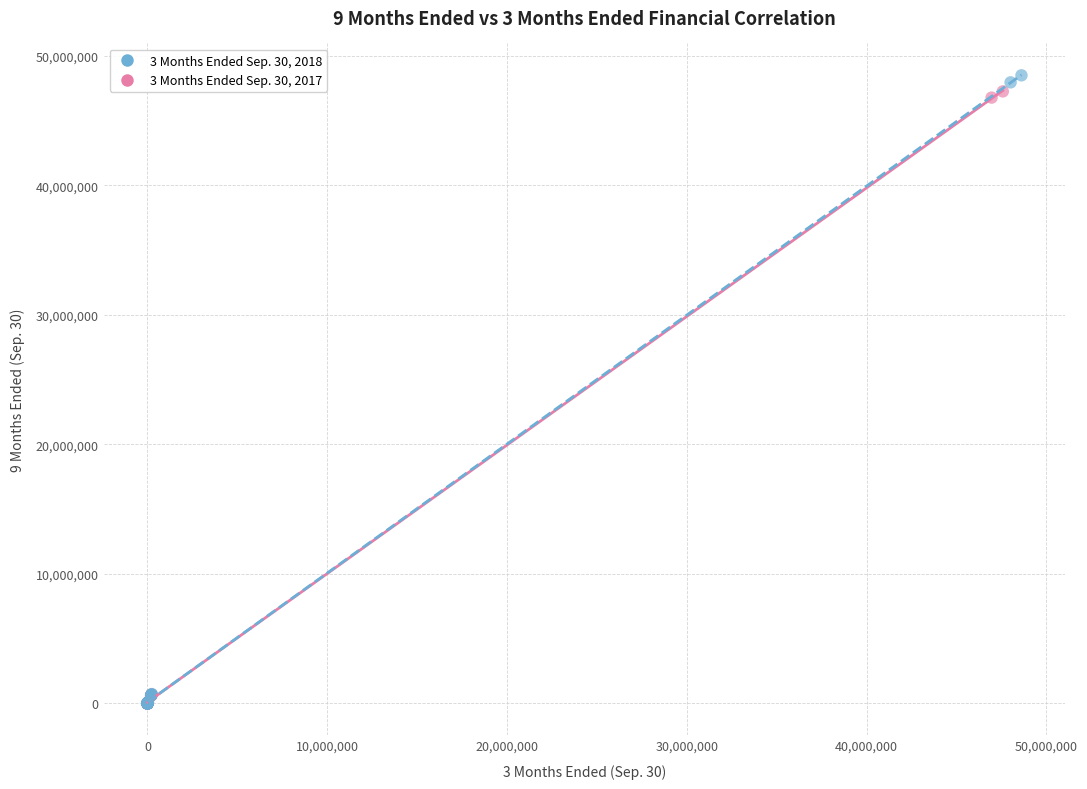

Which series has the largest Y range (max minus min)?

3 Months Ended Sep. 30, 2018